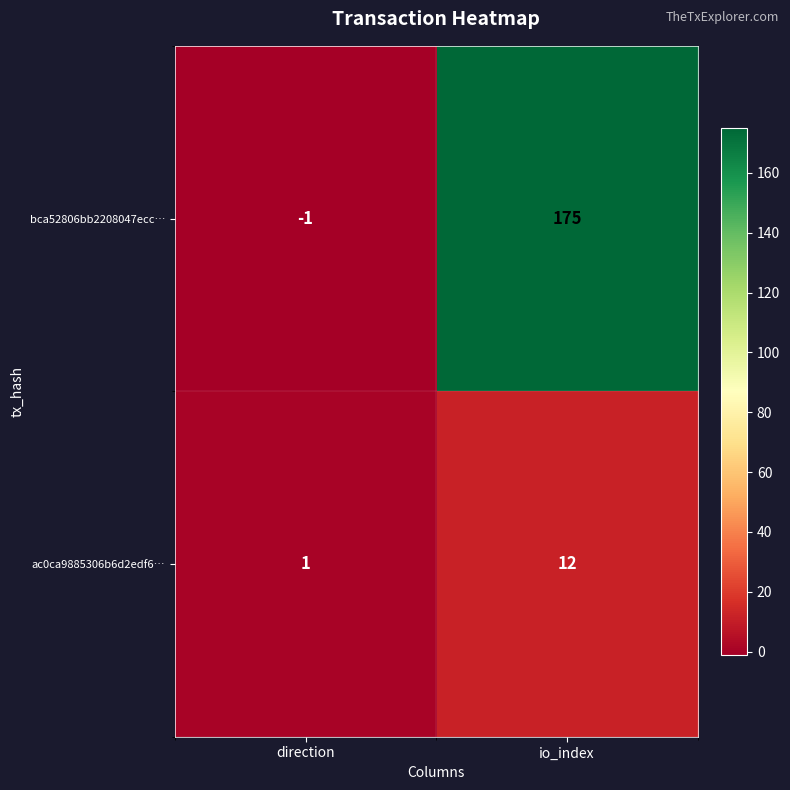

True or false: ac0ca9885306b6d2edf6… has a value of 1 at direction.

True